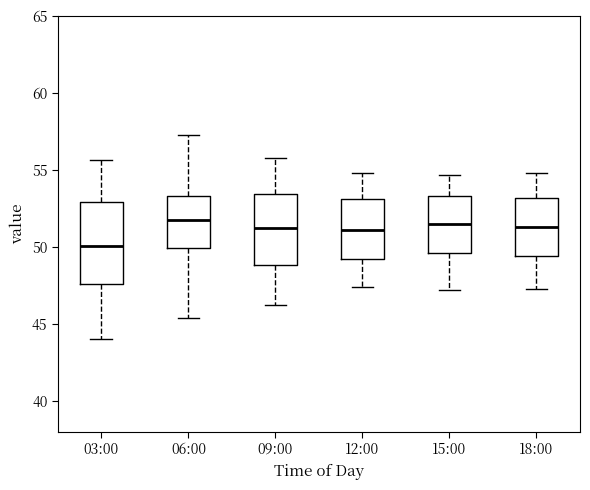

Where does the upper whisker of the box for 15:00 end on the y-axis? The values are not printed on the chart, so give them approximately, as read against the axis.

54.5